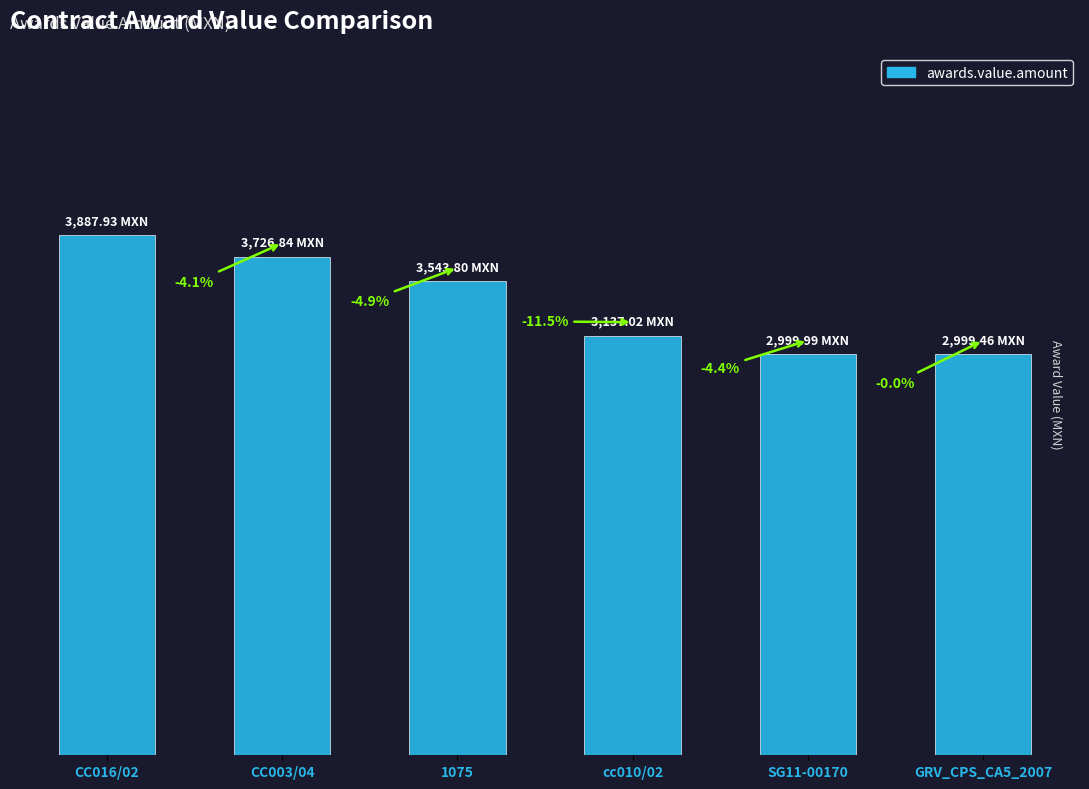

What is the difference between the maximum and minimum values?

888.5